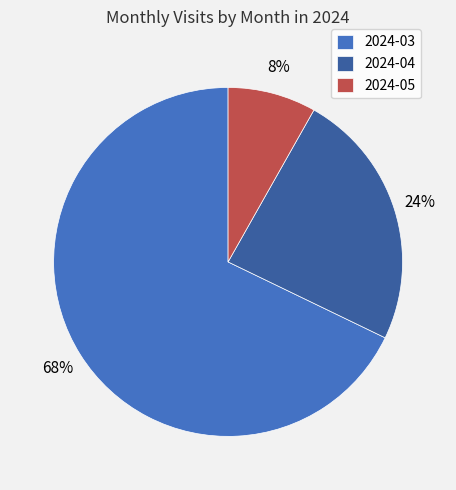

The 2024-03 slice represents 77% of the pie. True or false?

False